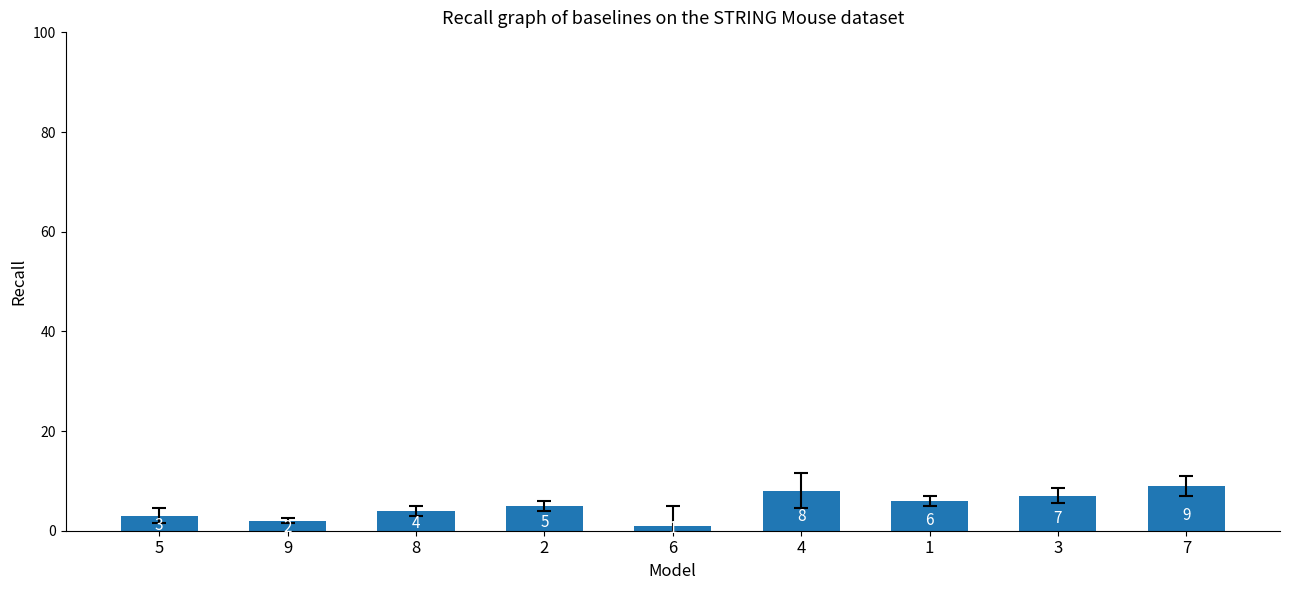

What is the difference between the values at 1 and 6?

5